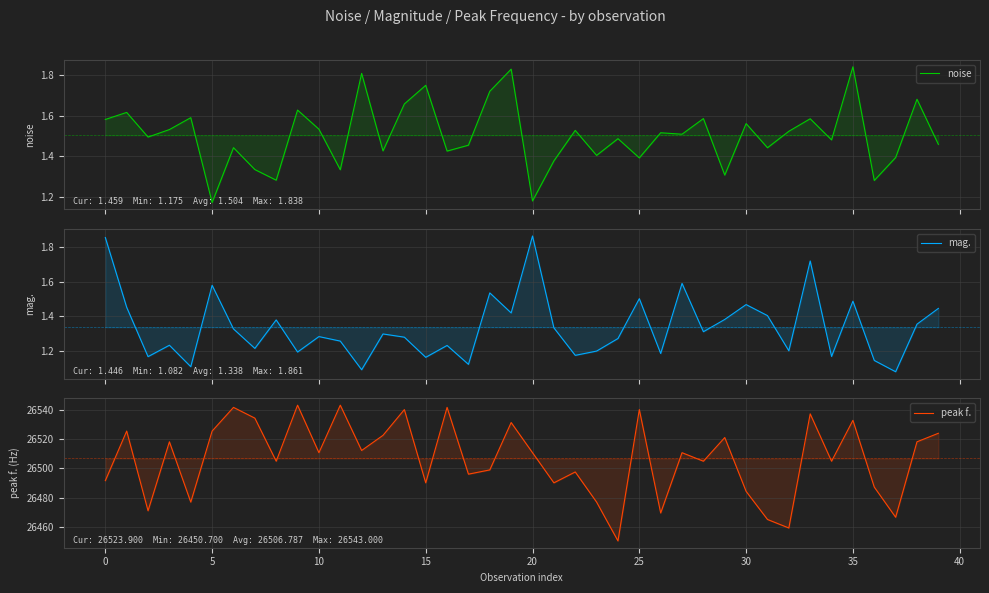

What is the maximum value shown in the chart?

26543.0